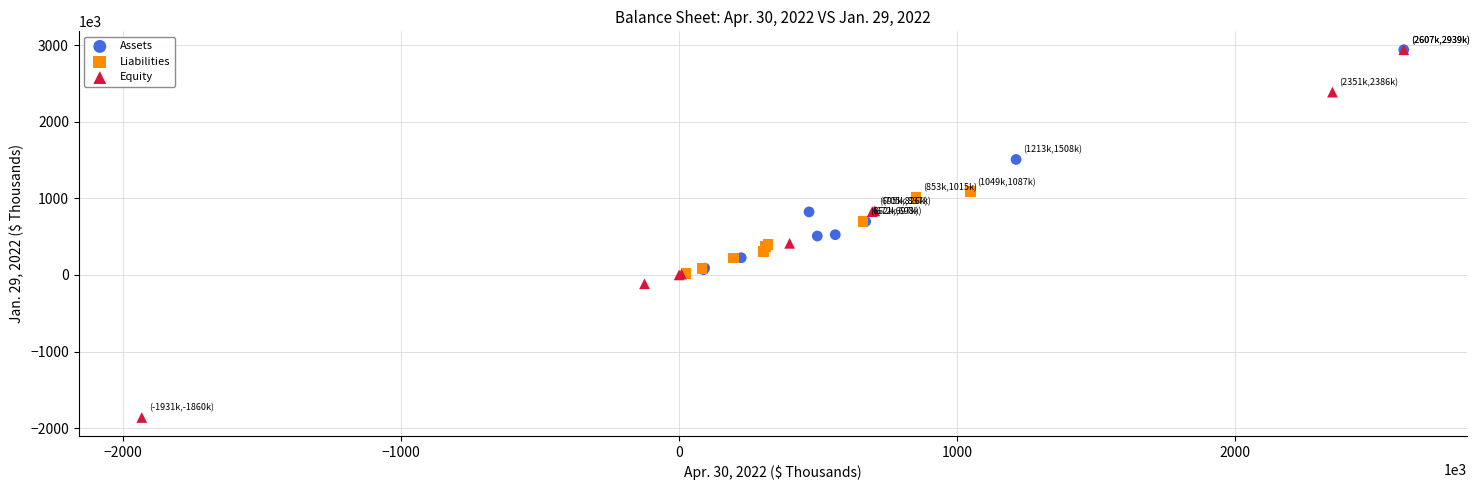

Which series contains the lowest Y value?

Equity